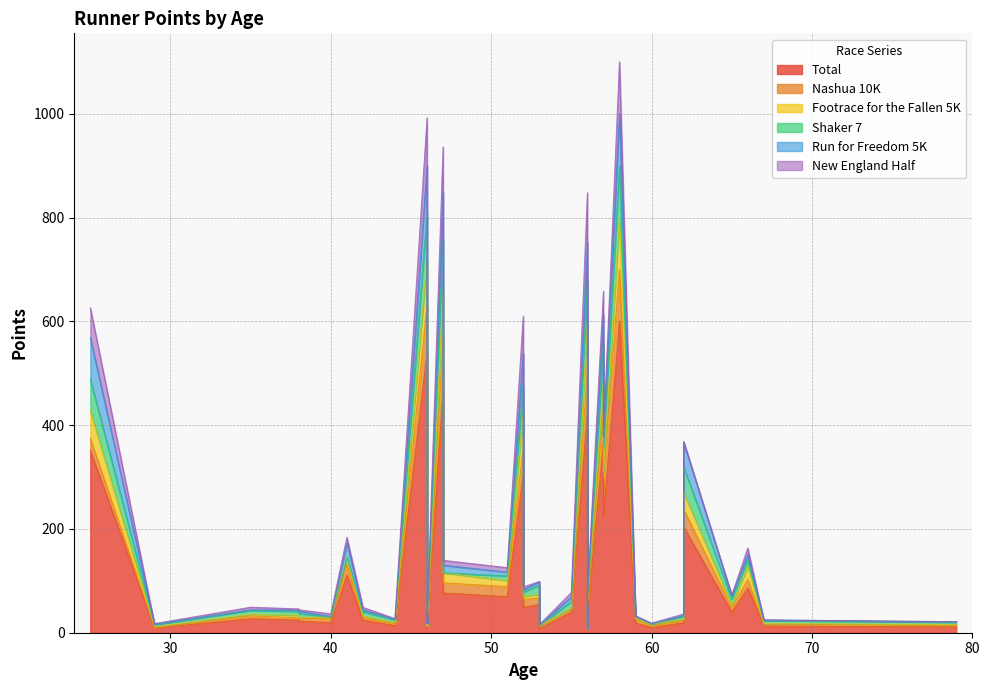

After their last crossing, which series has the higher values: Footrace for the Fallen 5K or Run for Freedom 5K?

Footrace for the Fallen 5K